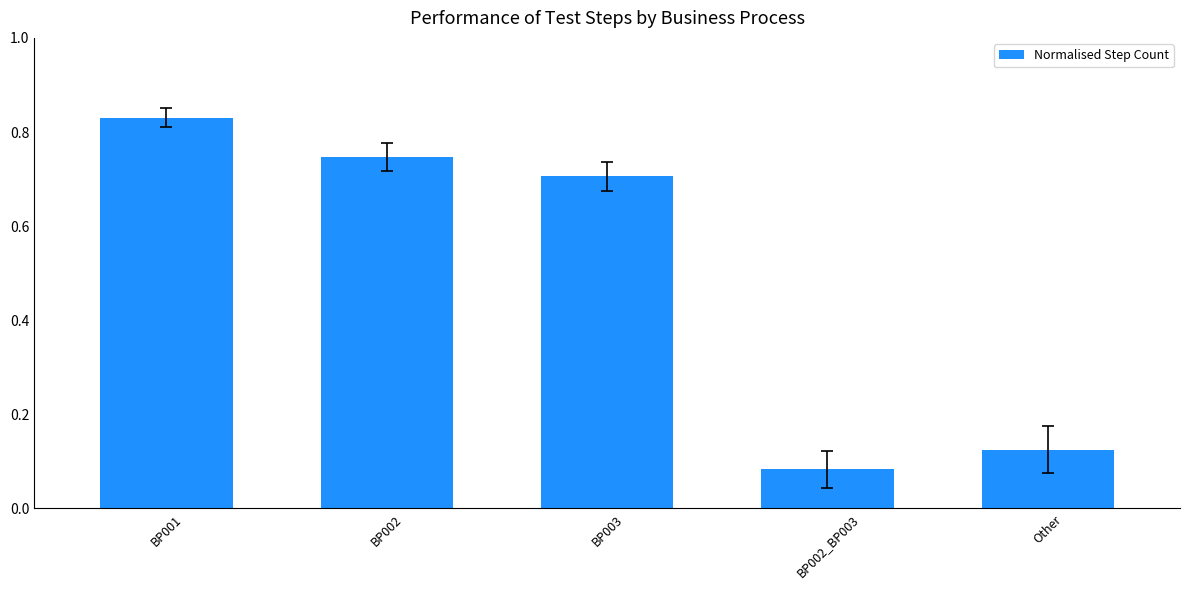

The chart shows a value of 0.7 at BP002. True or false?

True